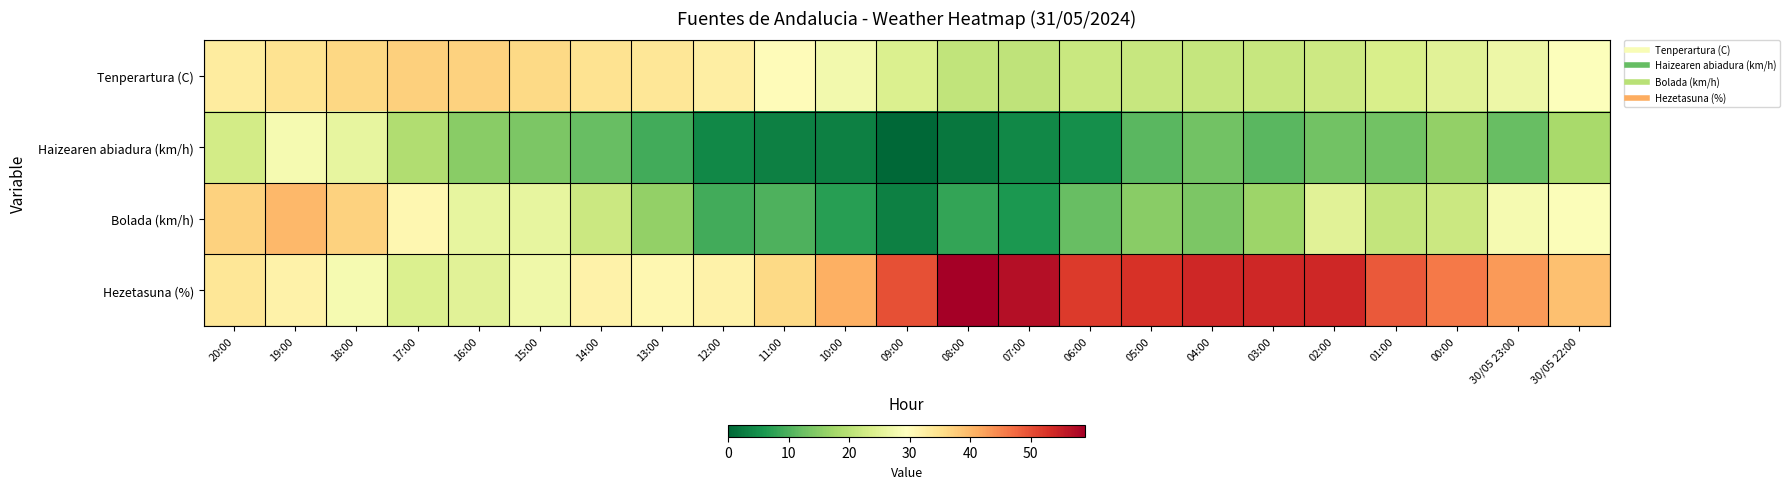

Which series changed the most between 18:00 and 08:00?

Hezetasuna (%)